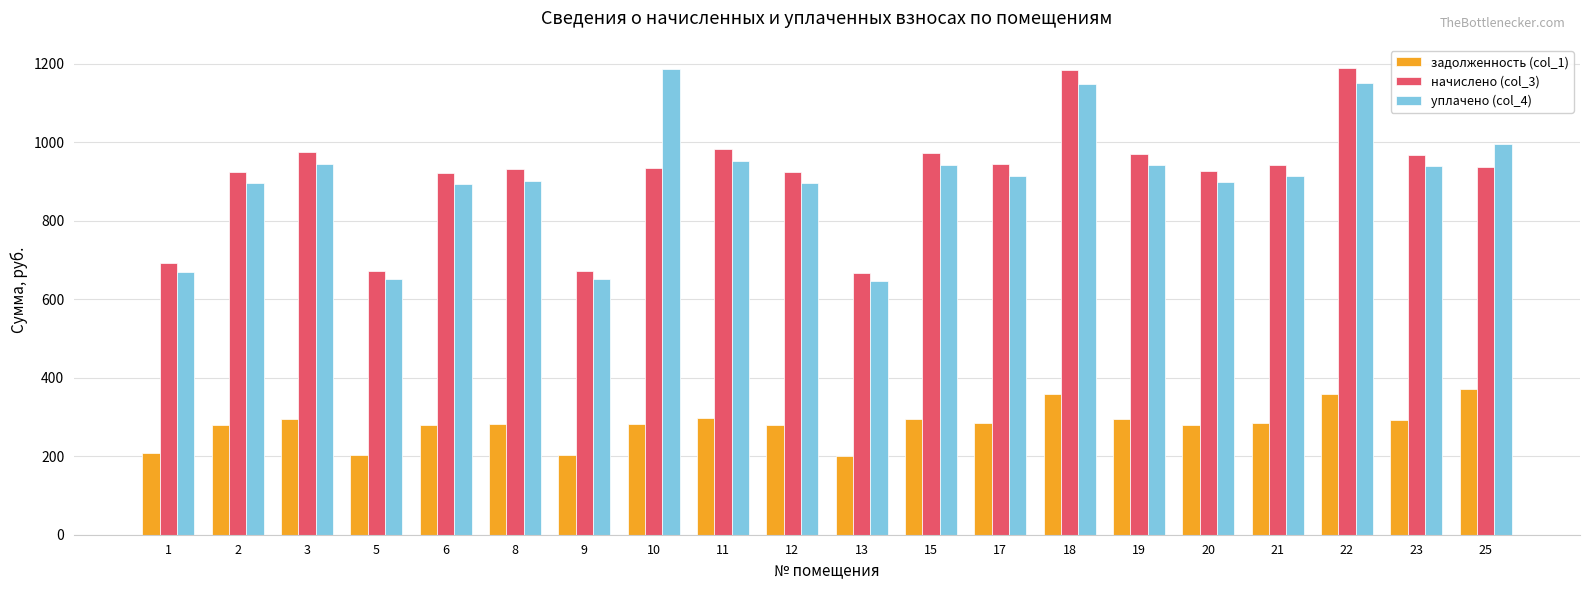

What is the sum of the уплачено (col_4) values at 10 and 11?

2139.0